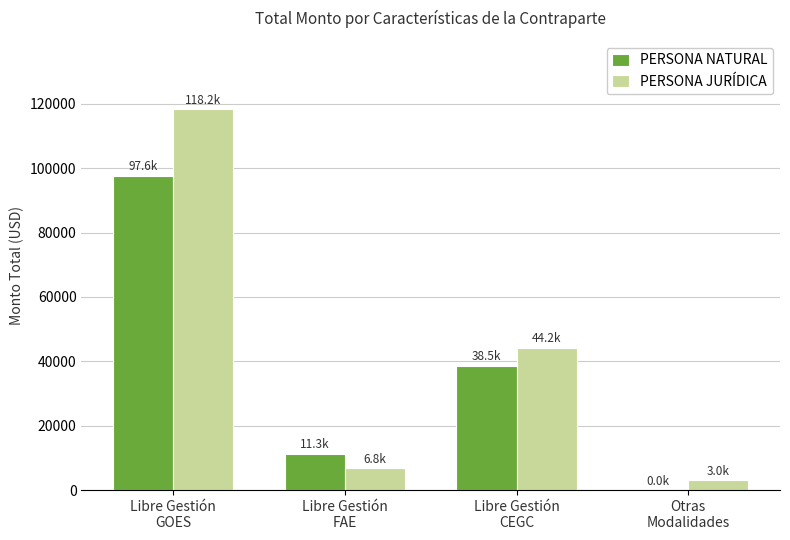

Does the chart contain stacked bars?

No